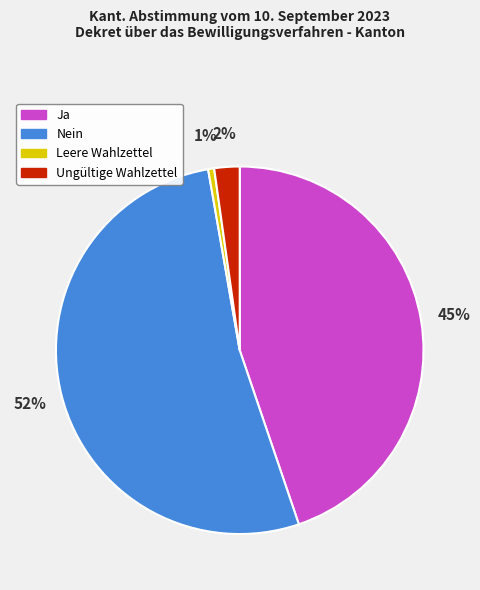

What is the majority slice?

Nein